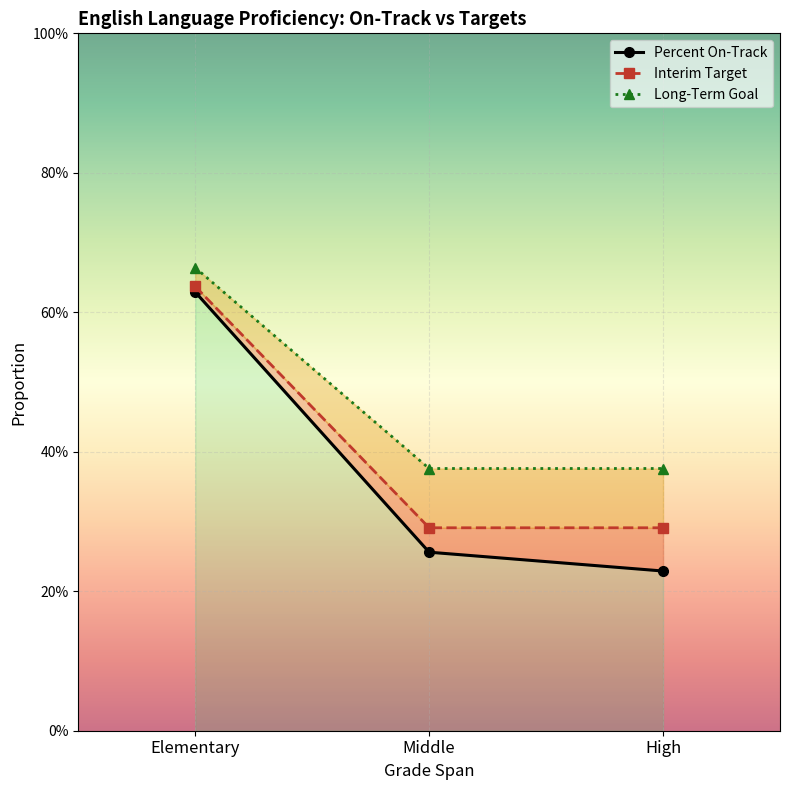

What is the difference between the Long-Term Goal values at Elementary and High?

0.3